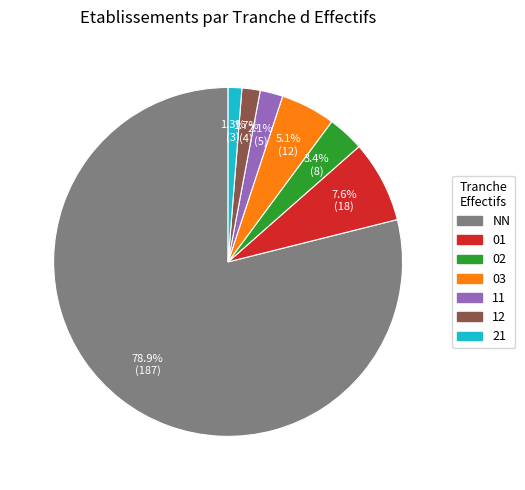

What is the ratio of the value at 12 to the value at 03?

0.3